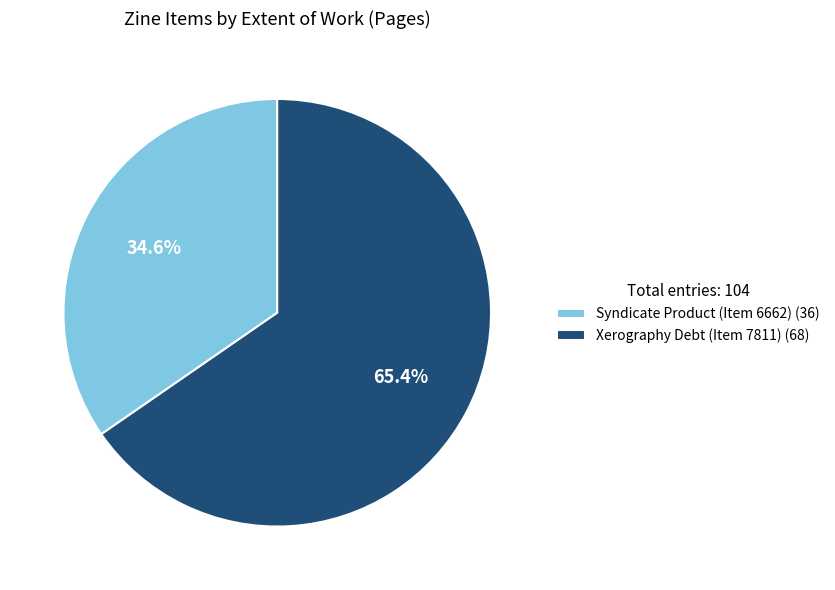

To the nearest percent, what percentage of the pie is Xerography Debt (Item 7811)?

65%